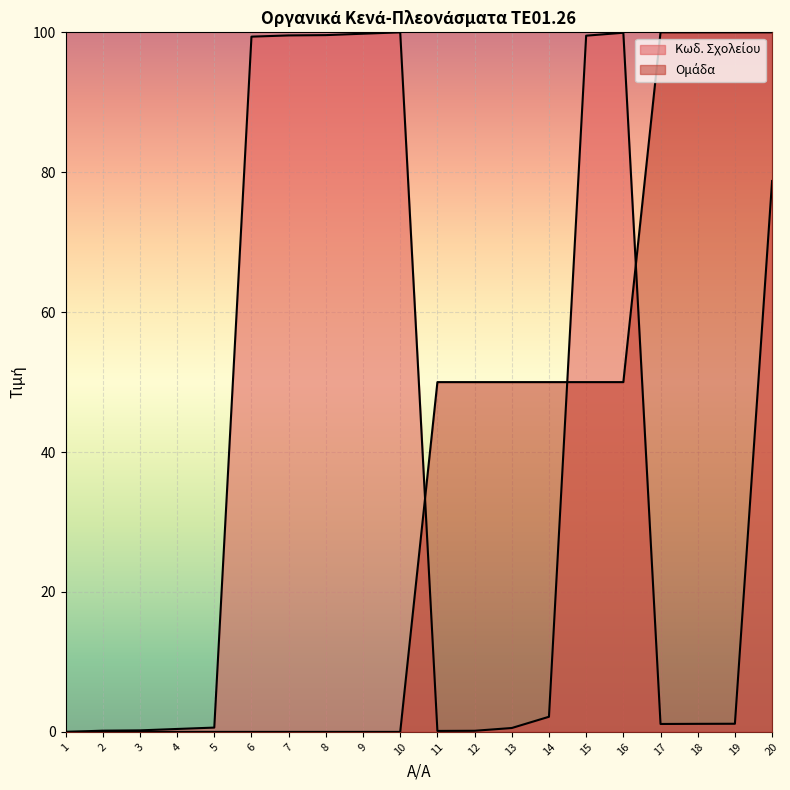

What is the difference between the maximum and minimum values in the Ομάδα series?

100.0